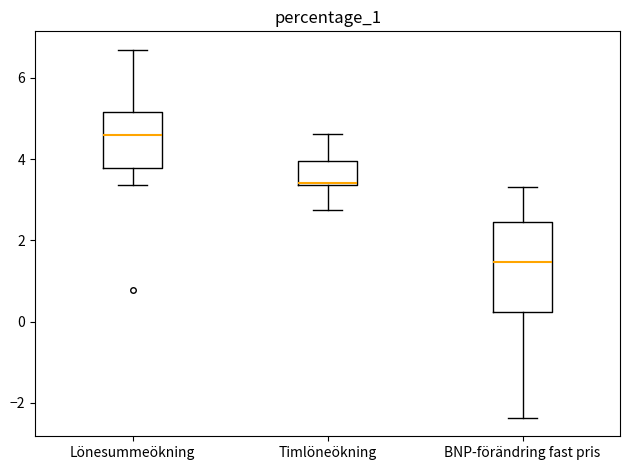

Reading left to right, read every box against the y-axis: the position of its median line, the range the box covers, and the ends of its whiskers. The values are not printed on the chart, so give them approximately, as read against the axis.

Lönesummeökning: median 4.6, box 3.8 to 5.2, whiskers 3.4 to 6.6
Timlöneökning: median 3.4, box 3.4 to 4.0, whiskers 2.8 to 4.6
BNP-förändring fast pris: median 1.4, box 0.2 to 2.4, whiskers -2.4 to 3.4